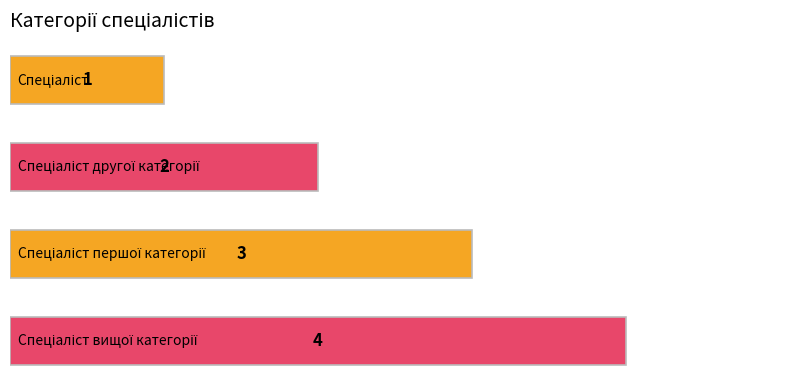

Count the values in the range 2 to 4.

3